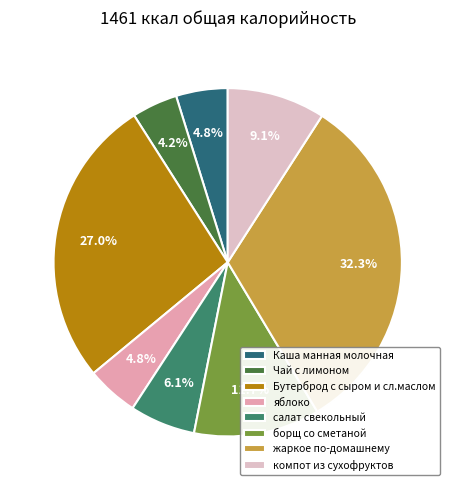

What is the ratio of the value at Чай с лимоном to the value at жаркое по-домашнему?

0.1